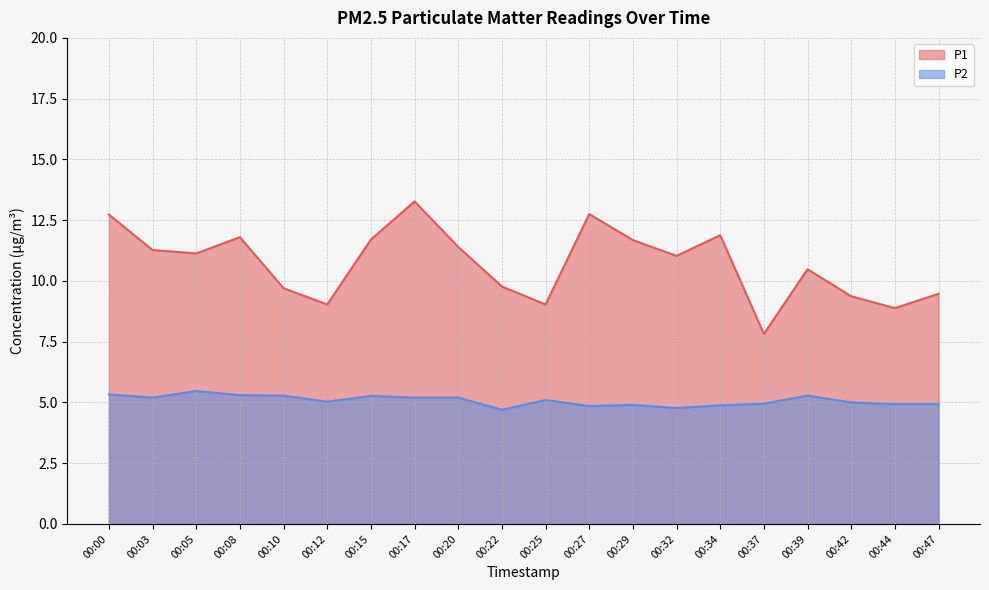

Read the P2 value at 00:47.

4.9